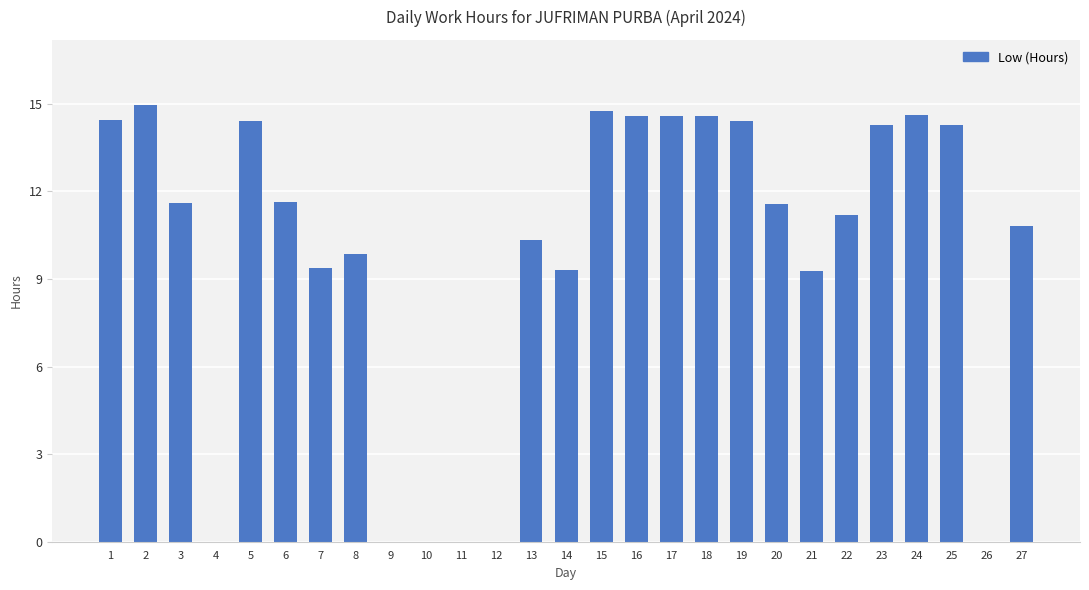

Between 1 and 13, which is larger?

1